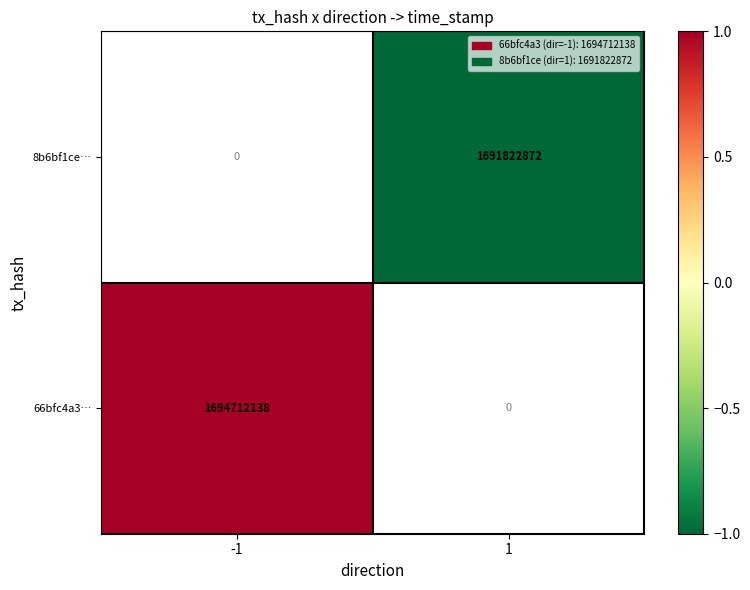

True or false: 8b6bf1ce… has a value of 1691822872 at 1.

True